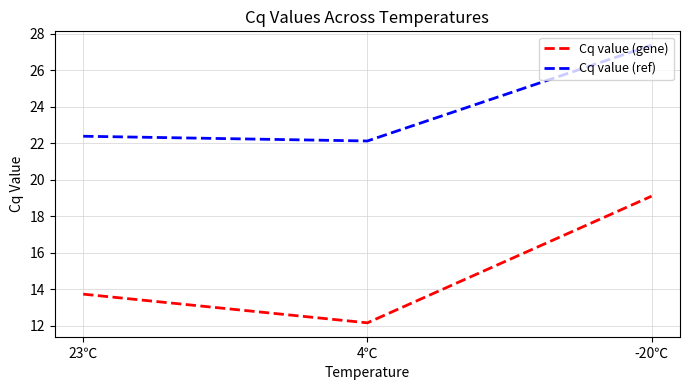

Which series has the largest total across all categories?

Cq value (ref)